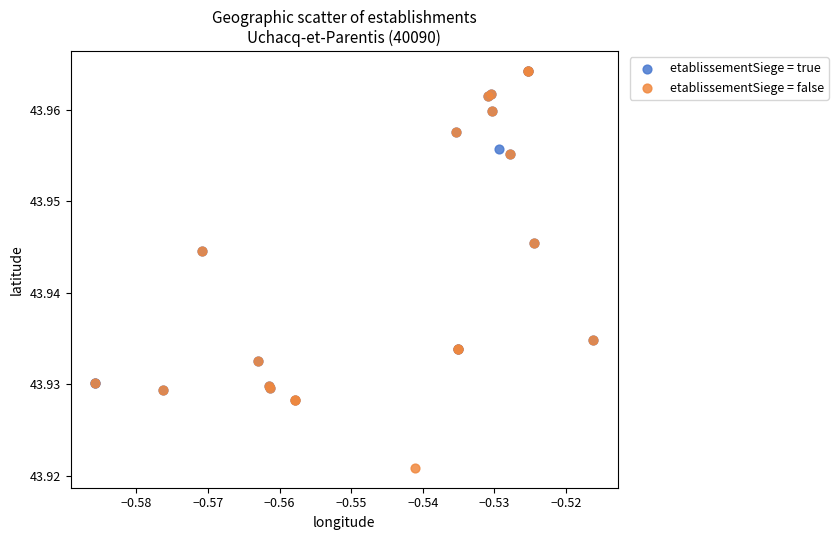

Which series contains the lowest Y value?

etablissementSiege = false